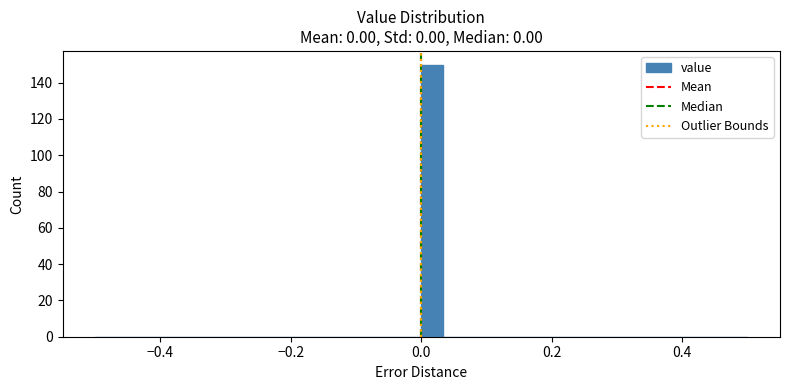

Around what value on the x-axis is the tallest bar? Give the approximate position of its centre, as read against the axis.

0.02